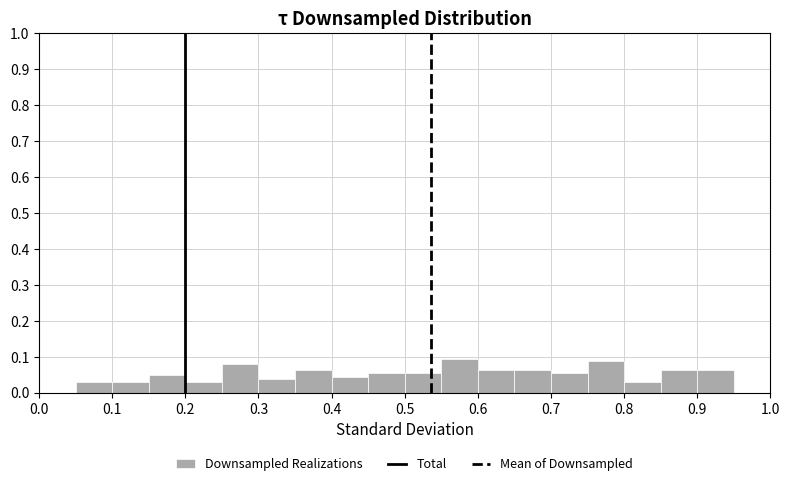

Reading left to right, transcribe this chart: for each bar, give the range it covers on the x-axis and its height. The values are not printed on the chart, so give them approximately, as read against the axis.

0.00 to 0.05: 0
0.05 to 0.10: 0.03
0.10 to 0.15: 0.03
0.15 to 0.20: 0.05
0.20 to 0.25: 0.03
0.25 to 0.30: 0.08
0.30 to 0.35: 0.04
0.35 to 0.40: 0.06
0.40 to 0.45: 0.04
0.45 to 0.50: 0.06
0.50 to 0.55: 0.06
0.55 to 0.60: 0.09
0.60 to 0.65: 0.06
0.65 to 0.70: 0.06
0.70 to 0.75: 0.06
0.75 to 0.80: 0.09
0.80 to 0.85: 0.03
0.85 to 0.90: 0.06
0.90 to 0.95: 0.06
0.95 to 1.00: 0